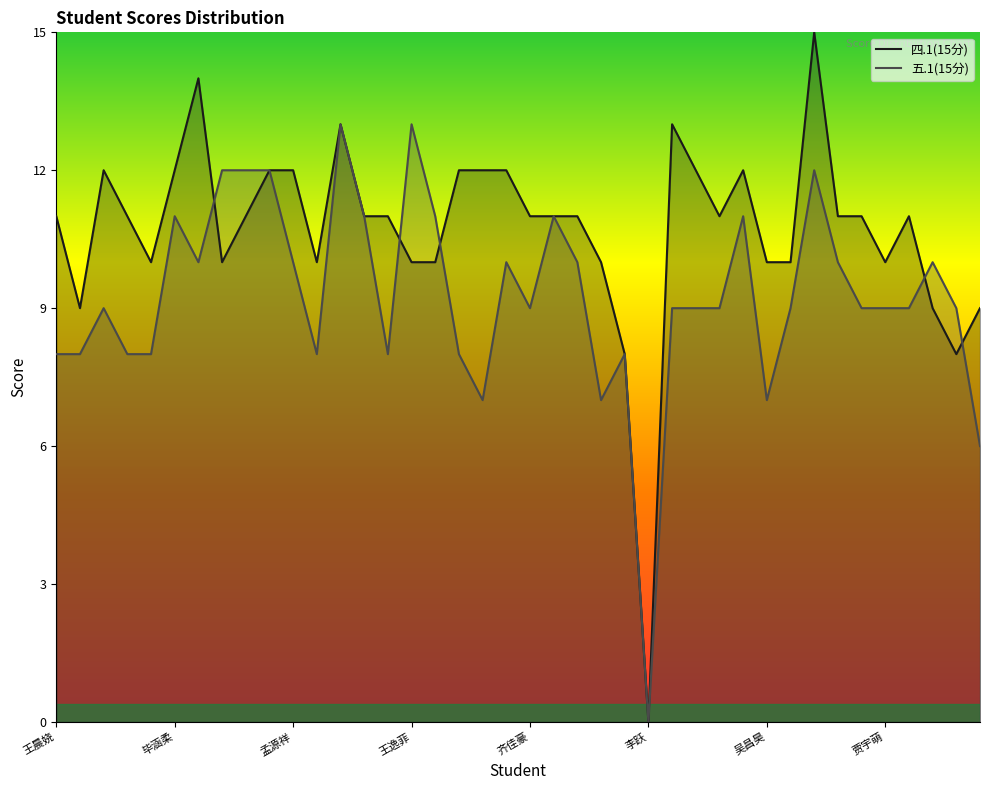

What is the difference between the highest and lowest values at 36?

2